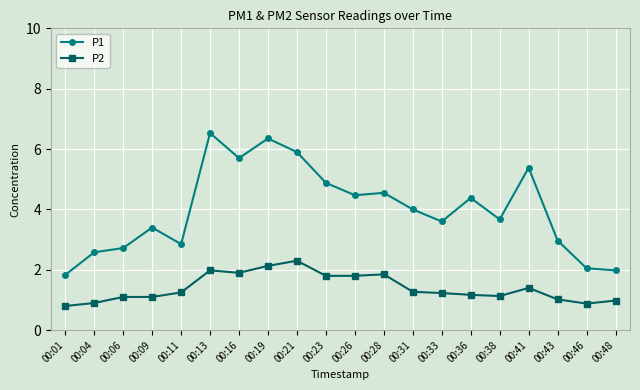

True or false: P2 and P1 cross at least once.

False